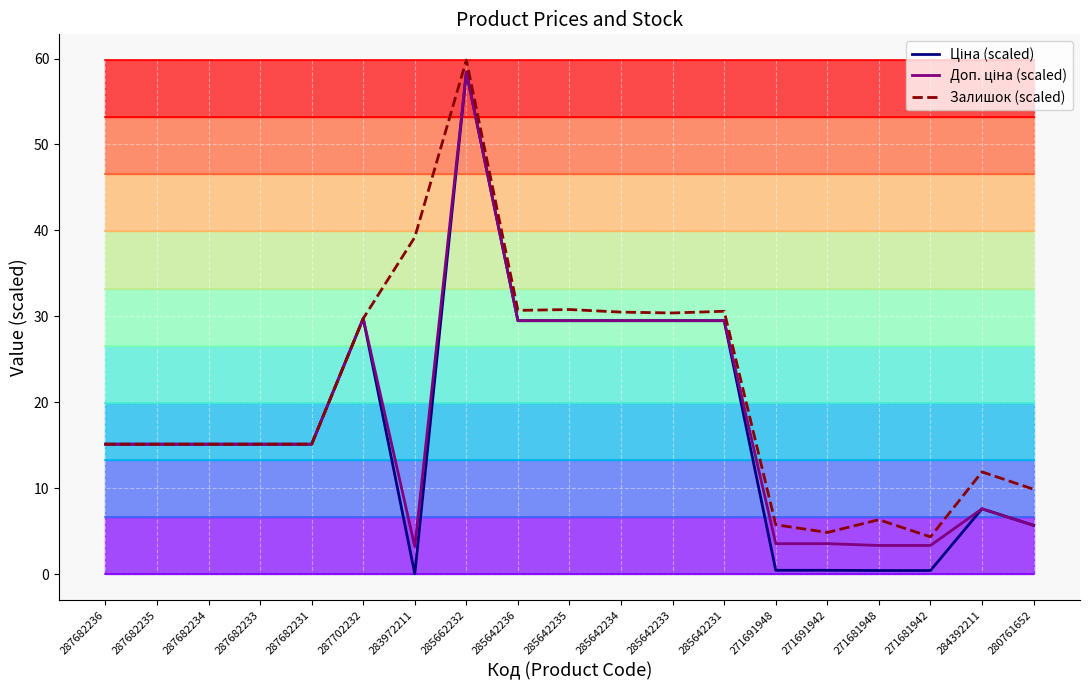

What is the sum of all Доп. ціна (scaled) values?

341.5